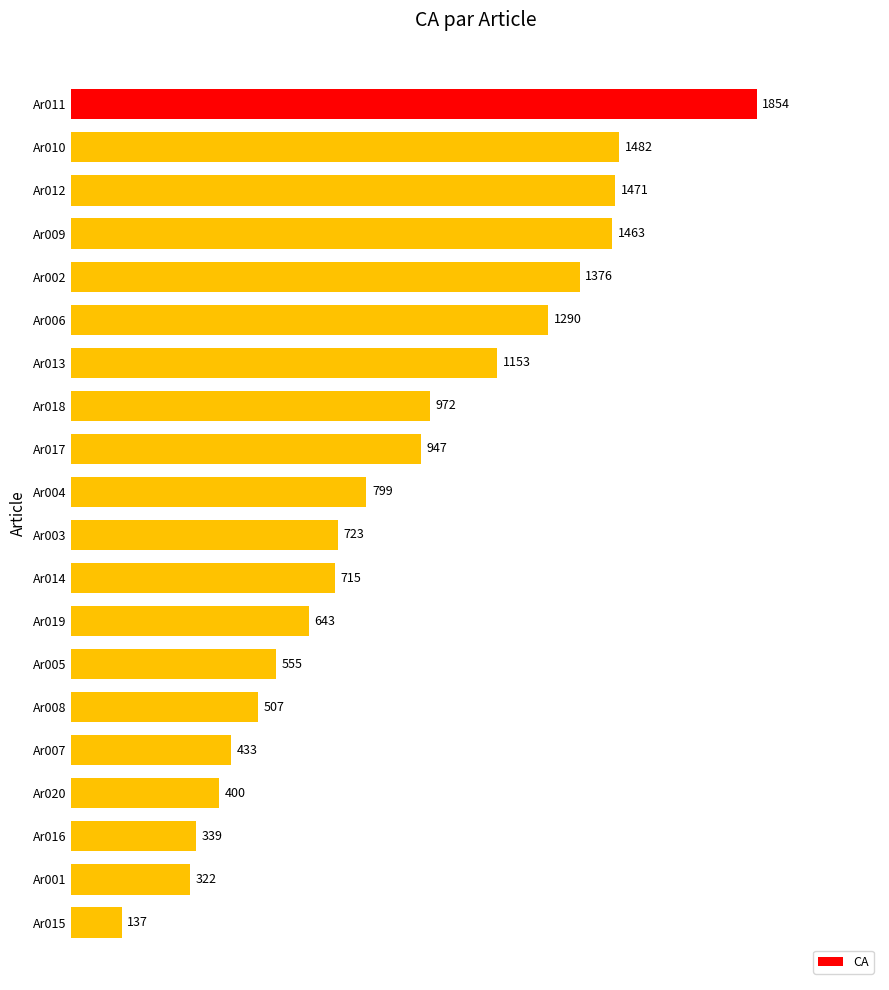

What is the average value?

879